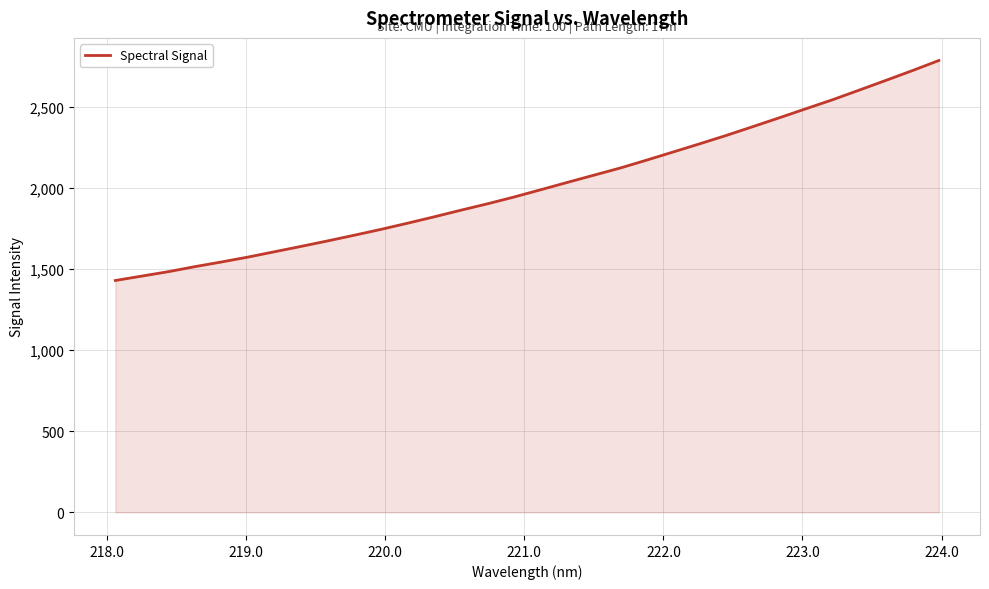

What is the minimum value shown in the chart?

1429.0